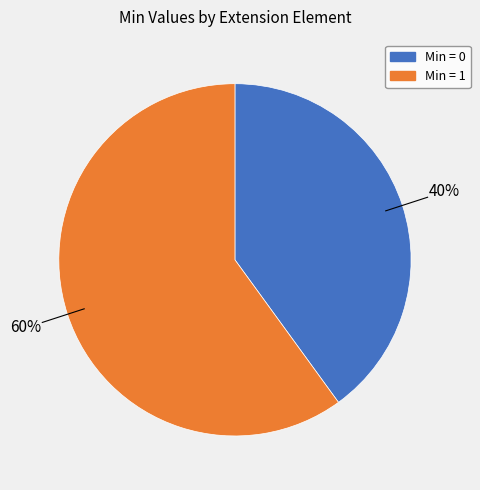

Is there a majority slice in this chart?

Yes